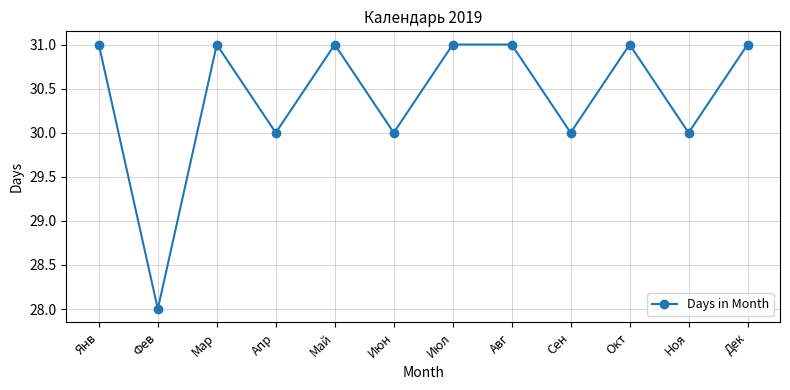

True or false: the data has more than 0 interior local peaks.

True